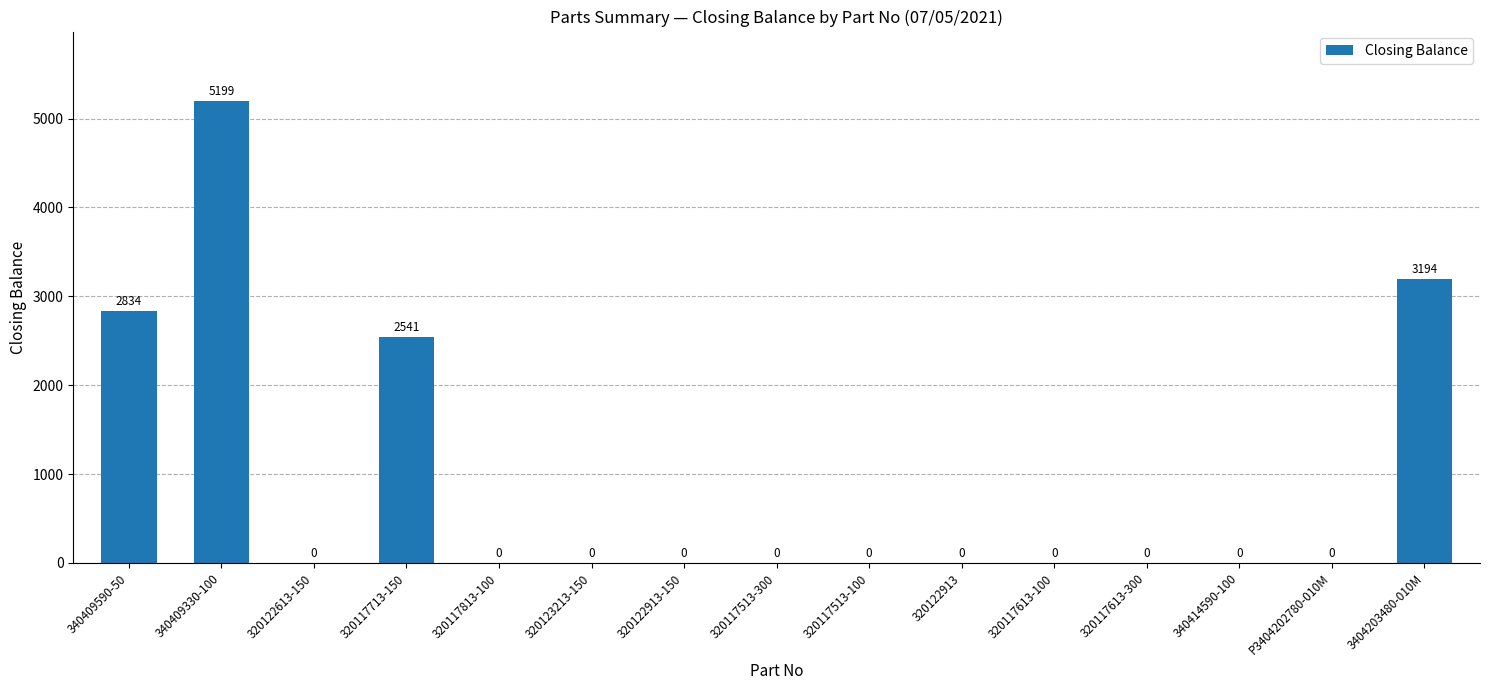

The value at 320123213-150 is 0. True or false?

True